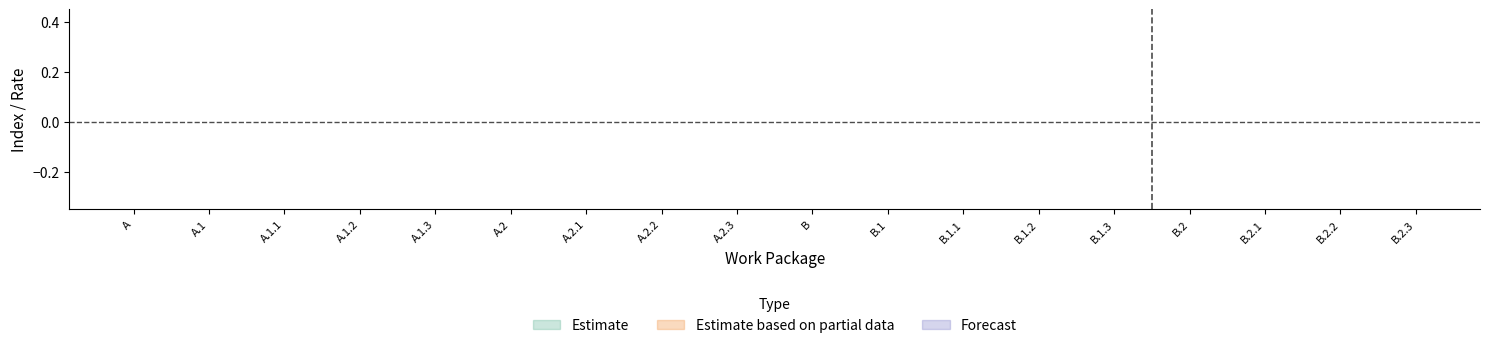

Does the chart display data point markers on the line(s)?

No